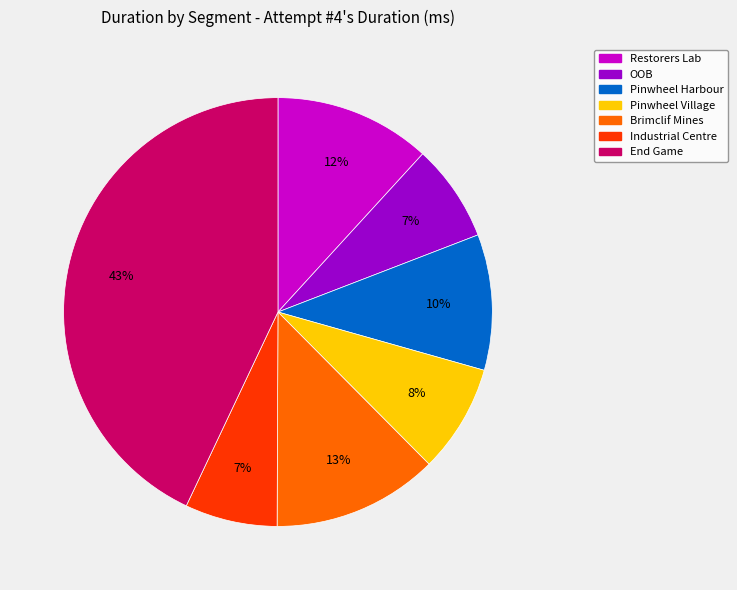

Which has a higher value, Industrial Centre or Pinwheel Village?

Pinwheel Village